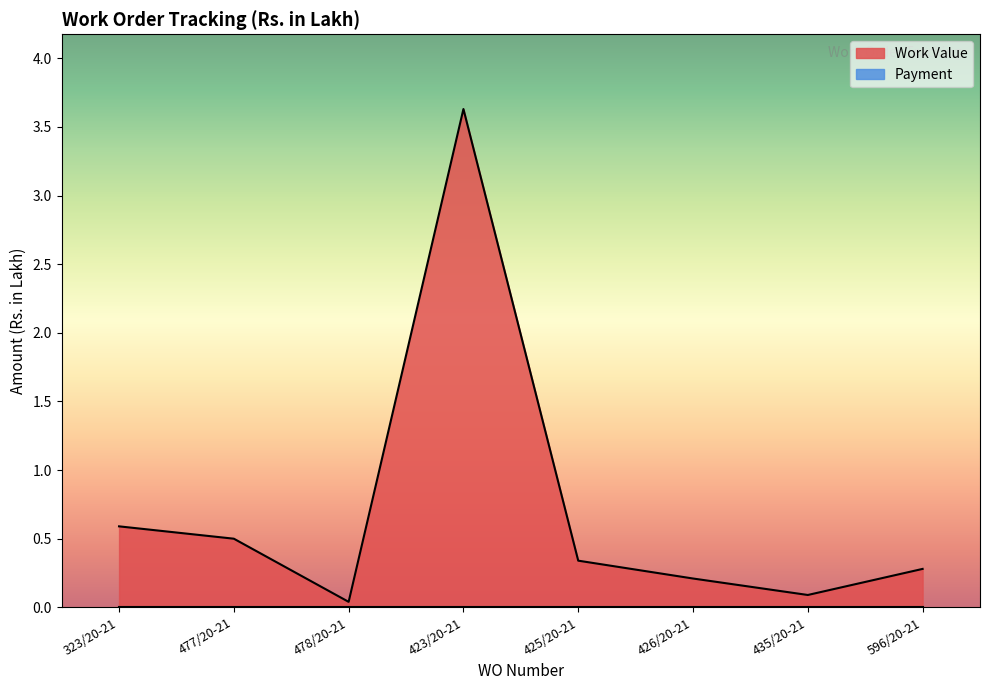

Between 596/20-21 and 477/20-21, which is larger?

477/20-21